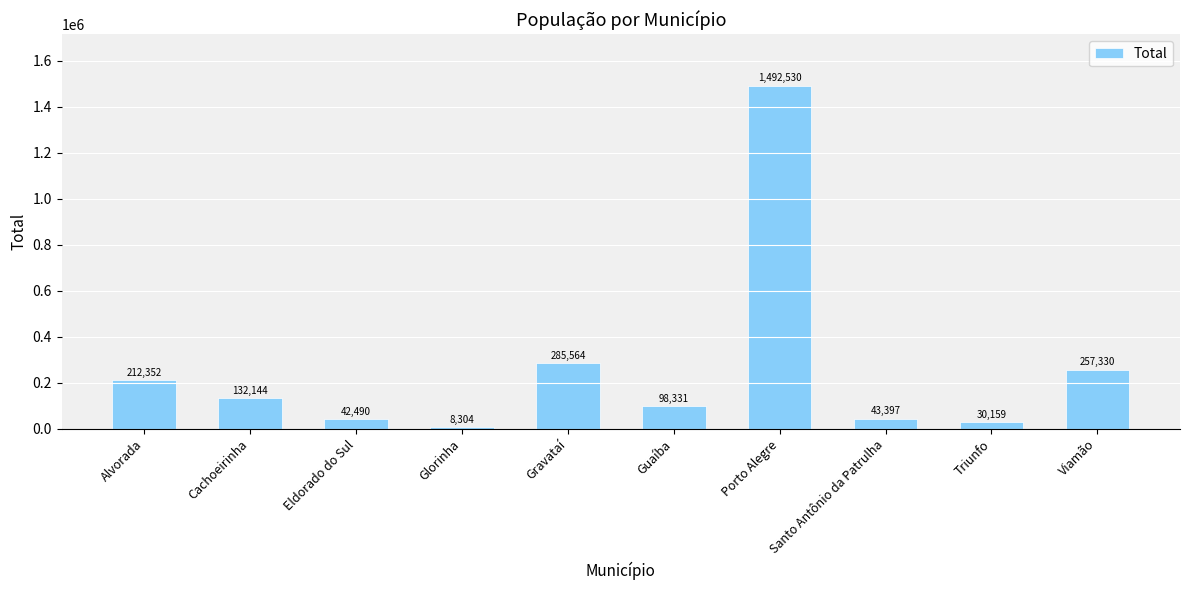

Rank the categories by value from highest to lowest.

Porto Alegre, Gravataí, Viamão, Alvorada, Cachoeirinha, Guaíba, Santo Antônio da Patrulha, Eldorado do Sul, Triunfo, Glorinha